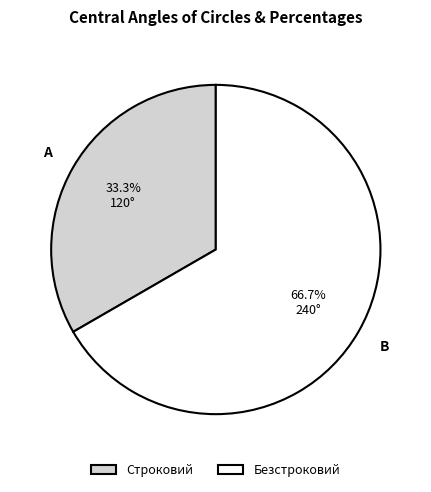

What portion of the pie excludes Безстроковий?

33.3%